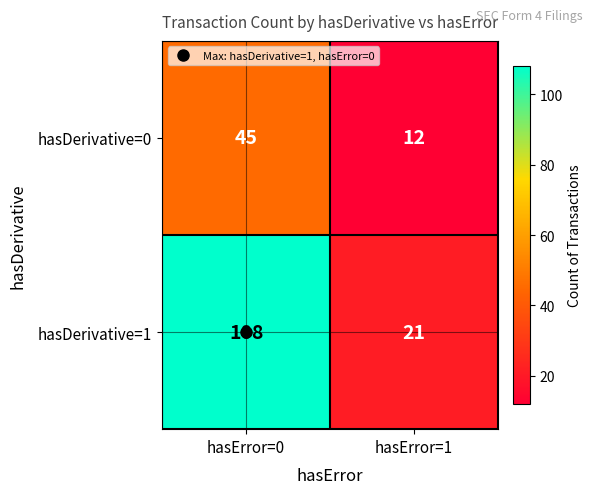

What is the sum of the hasDerivative=1 values at hasError=1 and hasError=0?

129